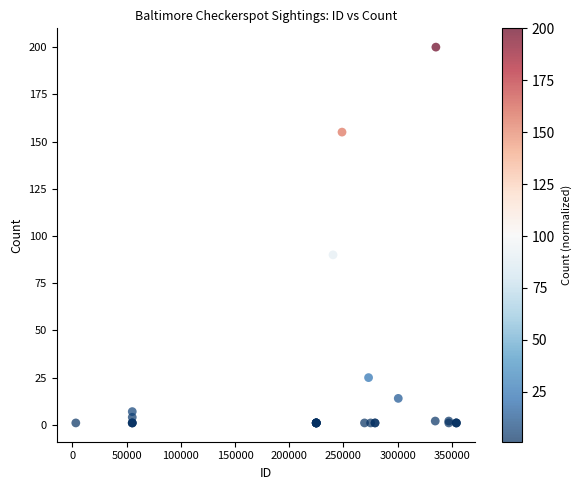

What Y value in the scatter plot is closest to 100?

90